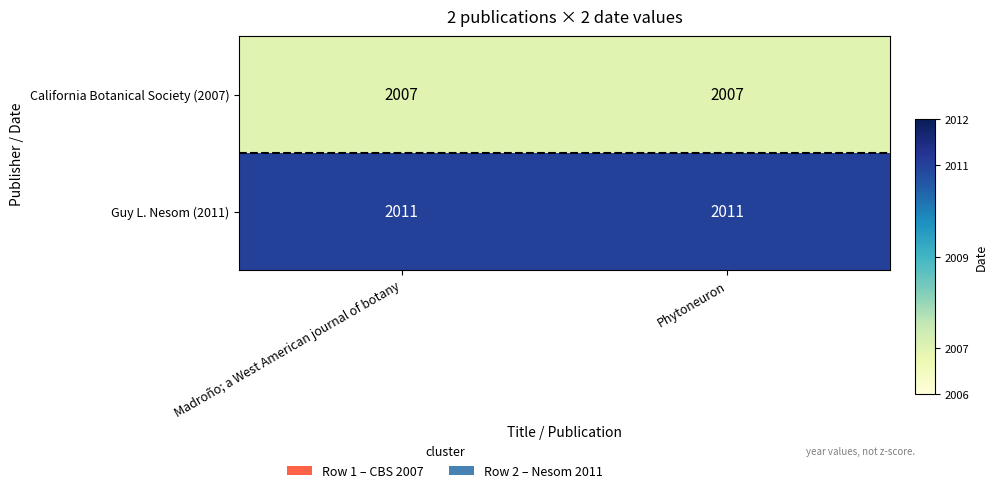

What is the average value of the Guy L. Nesom (2011) series?

2011